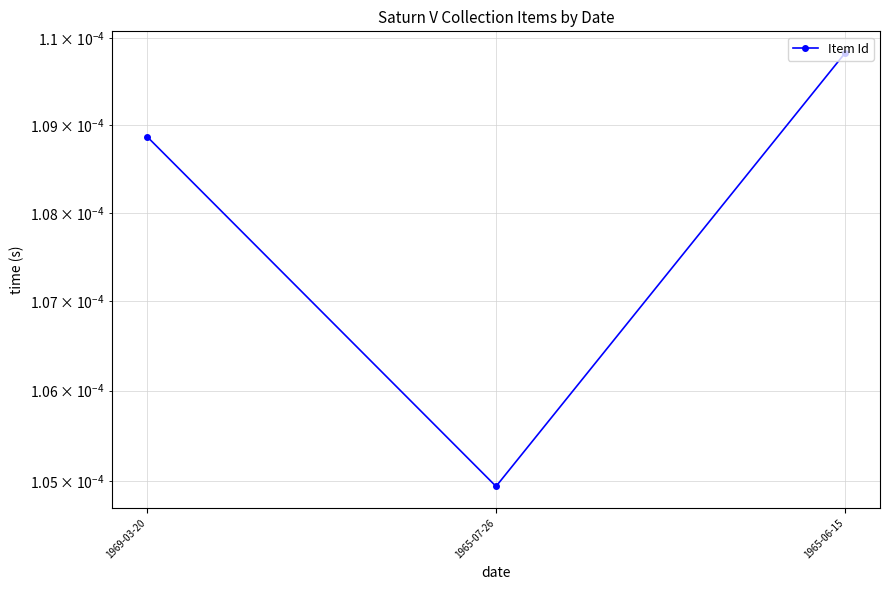

Between 1965-06-15 and 1969-03-20, which is larger?

1965-06-15